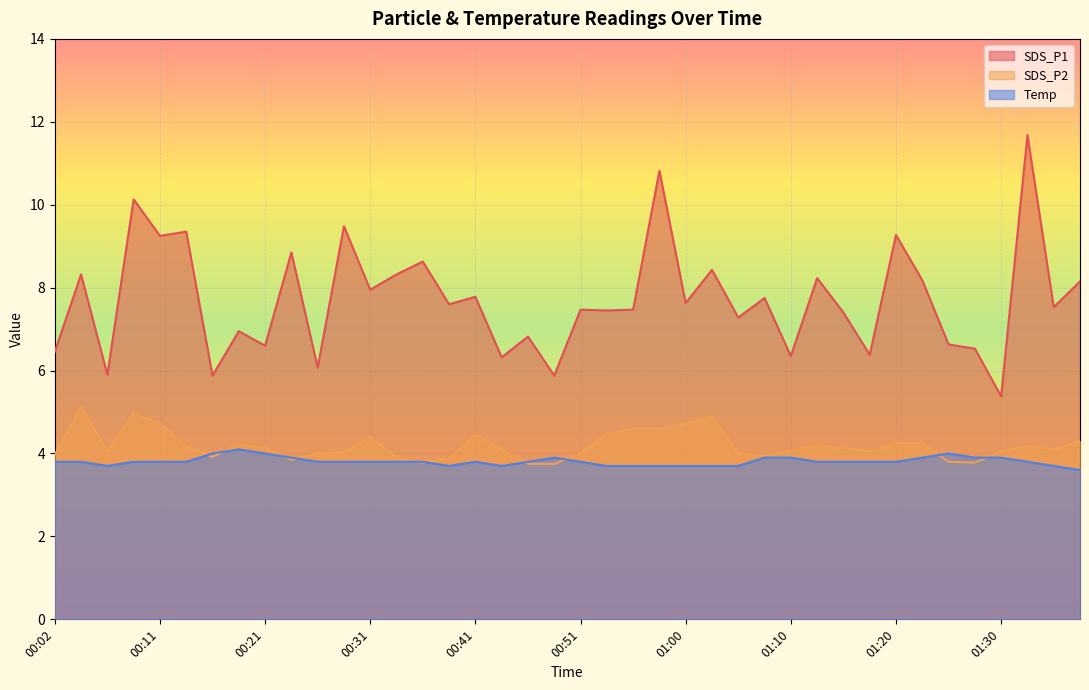

Reading left to right, what are all the values shown in this chart?

SDS_P1: 00:02=6.5	00:04=8.3	00:06=5.9	00:09=10.1	00:11=9.2	00:14=9.3	00:16=5.9	00:19=7.0	00:21=6.6	00:23=8.8	00:26=6.1	00:28=9.5	00:31=8.0	00:33=8.3	00:36=8.6	00:38=7.6	00:41=7.8	00:43=6.3	00:46=6.8	00:48=5.9	00:51=7.5	00:53=7.5	00:55=7.5	00:58=10.8	01:00=7.6	01:03=8.4	01:05=7.3	01:08=7.8	01:10=6.3	01:13=8.2	01:15=7.4	01:18=6.4	01:20=9.3	01:23=8.2	01:25=6.6	01:28=6.5	01:30=5.4	01:33=11.7	01:35=7.5	01:38=8.2
SDS_P2: 00:02=4.0	00:04=5.1	00:06=4.0	00:09=5.0	00:11=4.7	00:14=4.2	00:16=3.9	00:19=4.2	00:21=4.1	00:23=3.9	00:26=4.0	00:28=4.0	00:31=4.4	00:33=3.9	00:36=3.8	00:38=3.9	00:41=4.5	00:43=4.1	00:46=3.8	00:48=3.8	00:51=4.0	00:53=4.5	00:55=4.6	00:58=4.6	01:00=4.7	01:03=4.9	01:05=4.0	01:08=4.0	01:10=4.1	01:13=4.2	01:15=4.1	01:18=4.0	01:20=4.2	01:23=4.2	01:25=3.8	01:28=3.8	01:30=4.0	01:33=4.2	01:35=4.1	01:38=4.3
Temp: 00:02=3.8	00:04=3.8	00:06=3.7	00:09=3.8	00:11=3.8	00:14=3.8	00:16=4.0	00:19=4.1	00:21=4.0	00:23=3.9	00:26=3.8	00:28=3.8	00:31=3.8	00:33=3.8	00:36=3.8	00:38=3.7	00:41=3.8	00:43=3.7	00:46=3.8	00:48=3.9	00:51=3.8	00:53=3.7	00:55=3.7	00:58=3.7	01:00=3.7	01:03=3.7	01:05=3.7	01:08=3.9	01:10=3.9	01:13=3.8	01:15=3.8	01:18=3.8	01:20=3.8	01:23=3.9	01:25=4.0	01:28=3.9	01:30=3.9	01:33=3.8	01:35=3.7	01:38=3.6